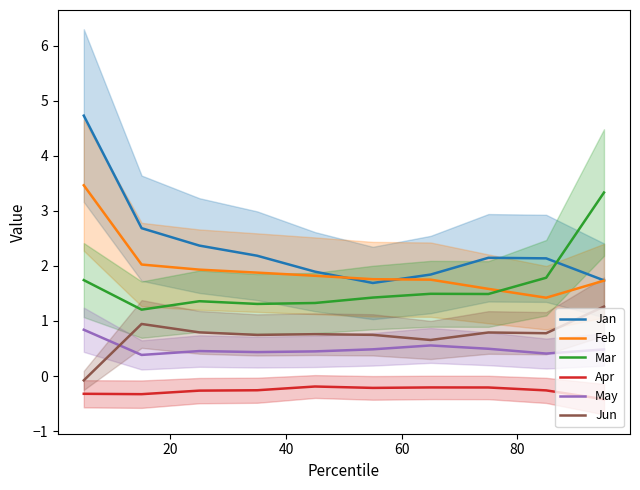

At how many categories does at least one series exceed 4?

1